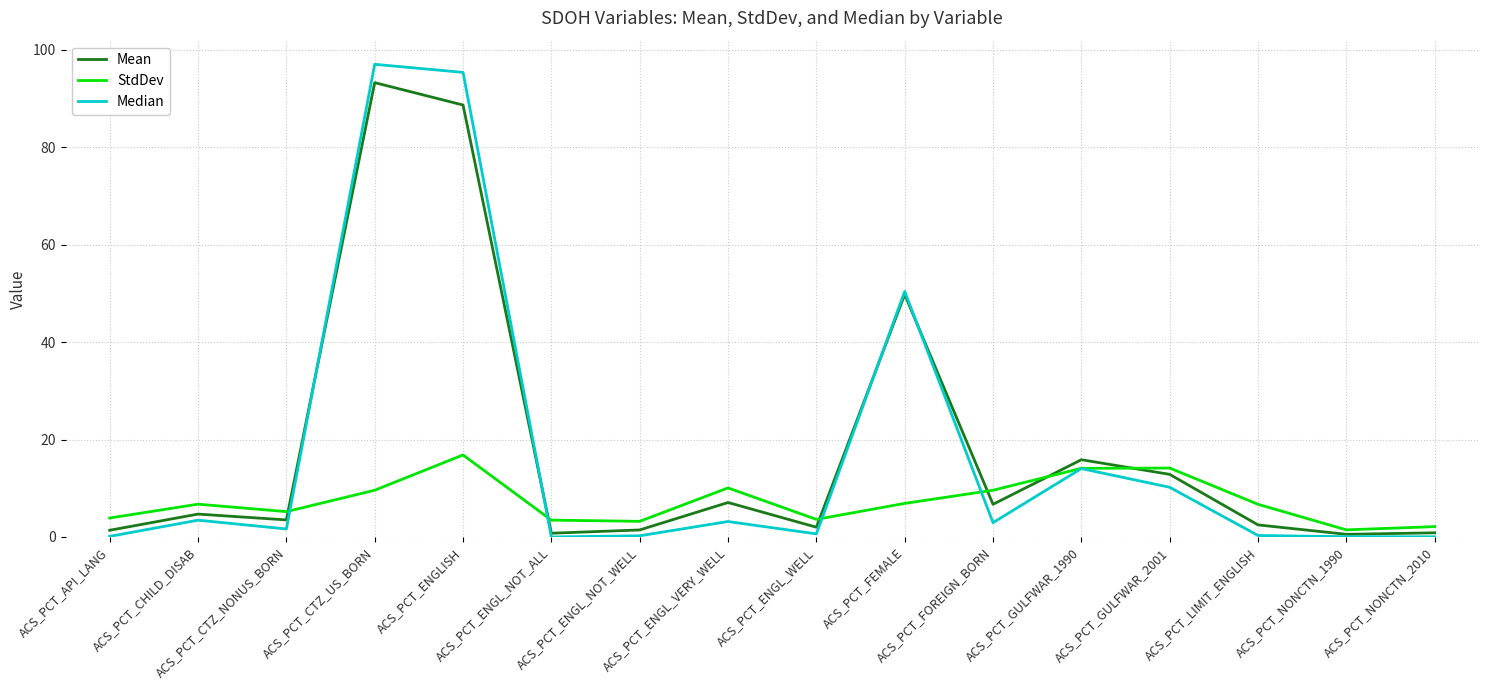

What is the highest value of the Mean series?

93.3